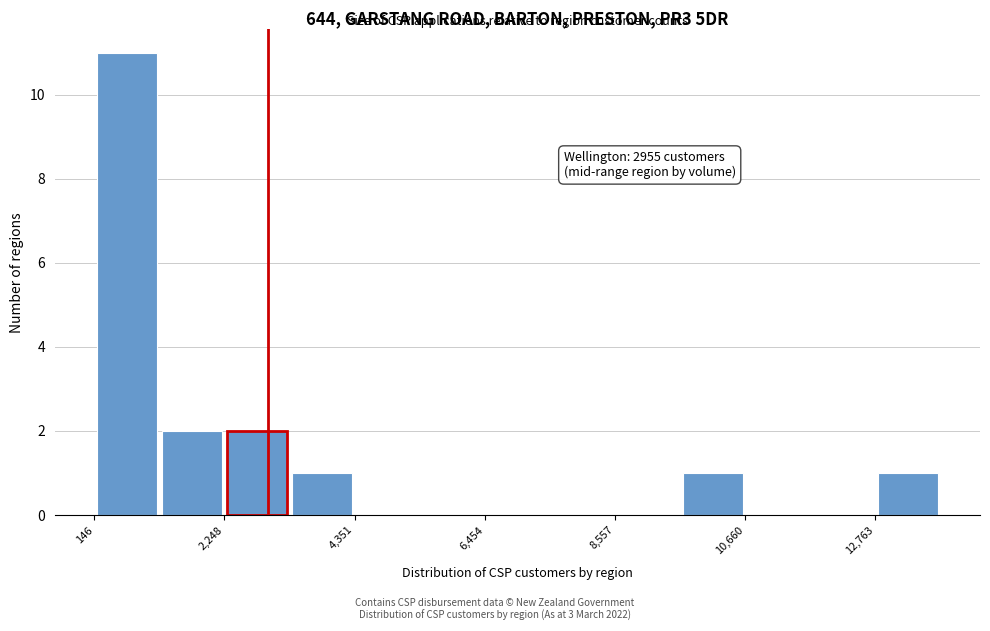

Read against the x-axis, roughly where is the centre of the tallest bar?

500